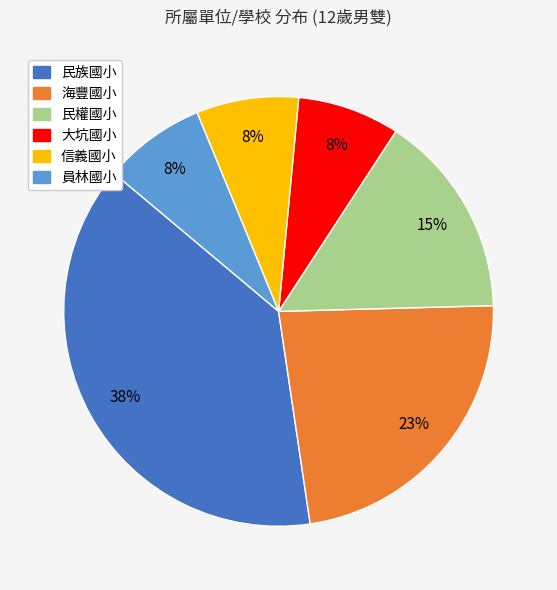

To the nearest percent, what portion does 民權國小 represent?

15%